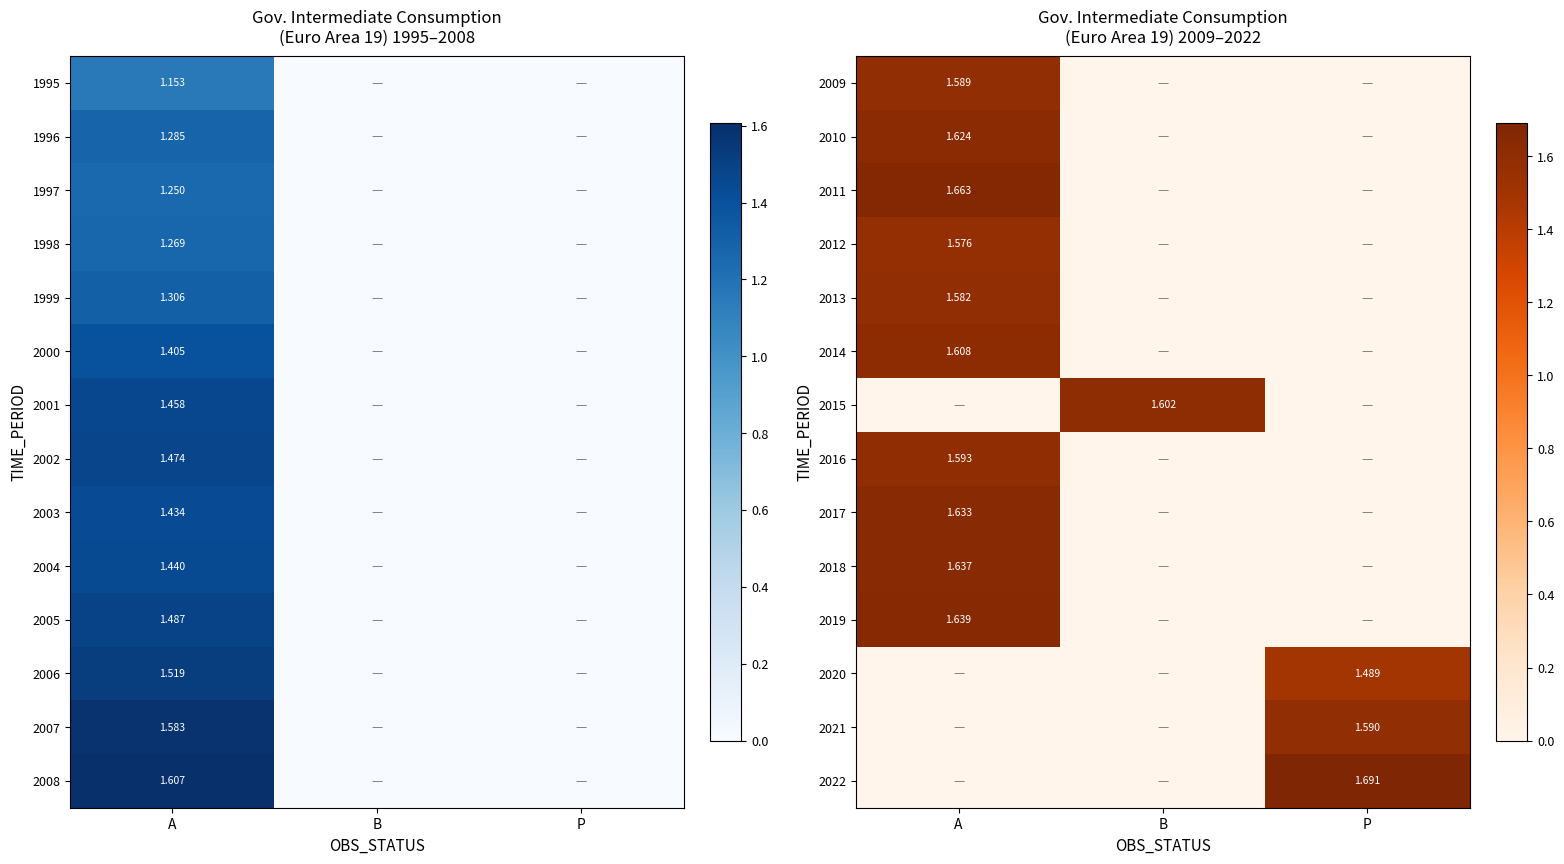

True or false: 2016 has a value of 0.0 at P.

True